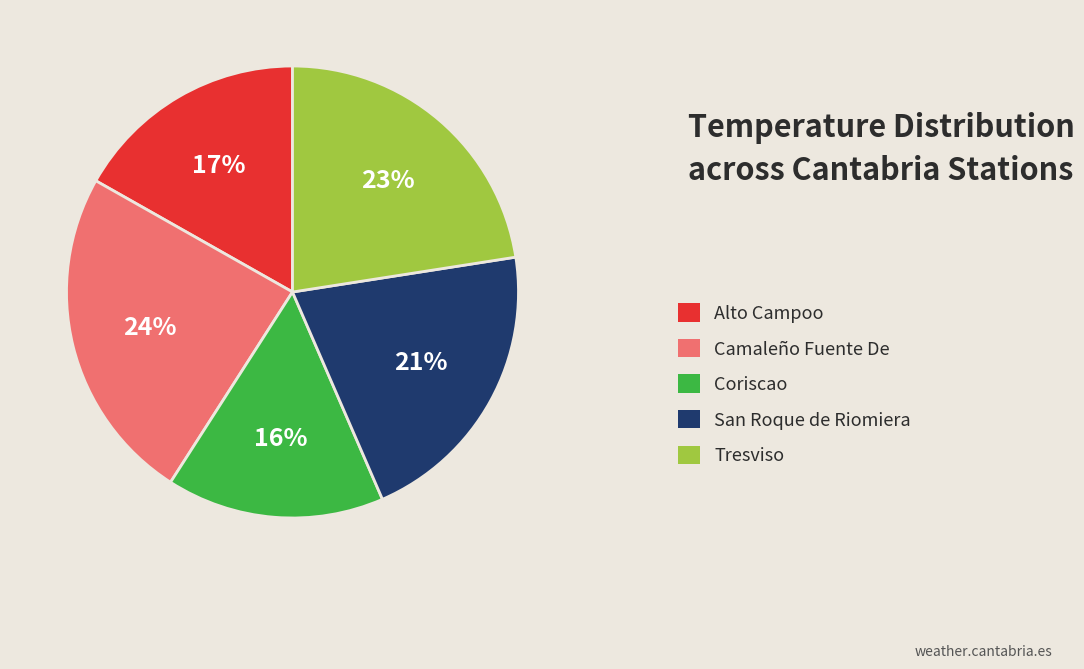

Count the number of slices in the pie.

5